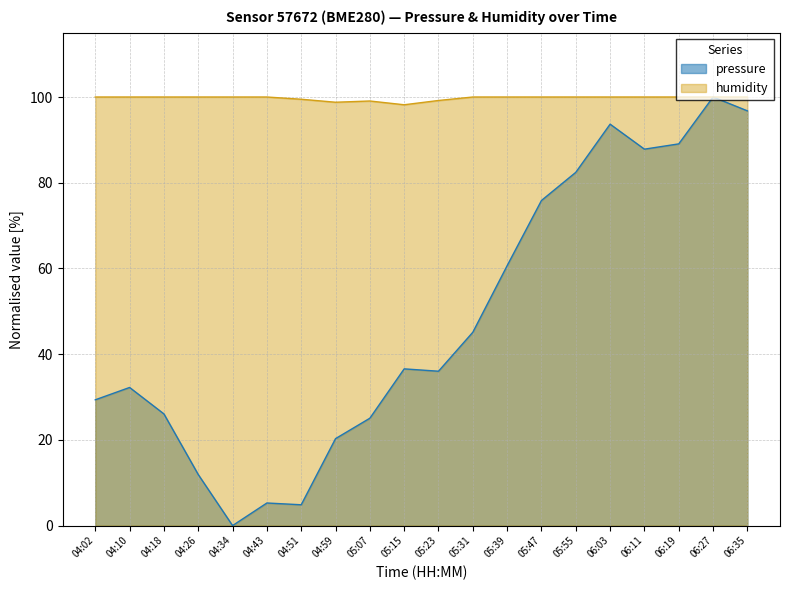

What is the label of the 2nd point from the right?

06:27